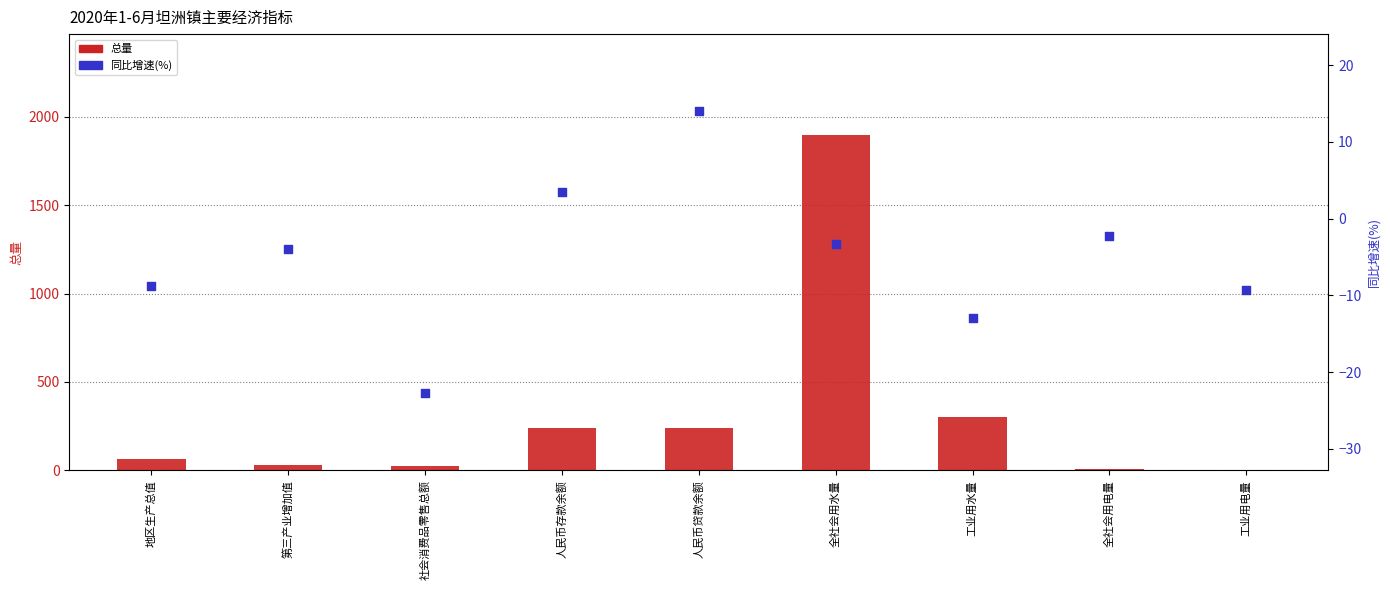

What are all the series names shown in the legend?

总量, 同比增速(%)